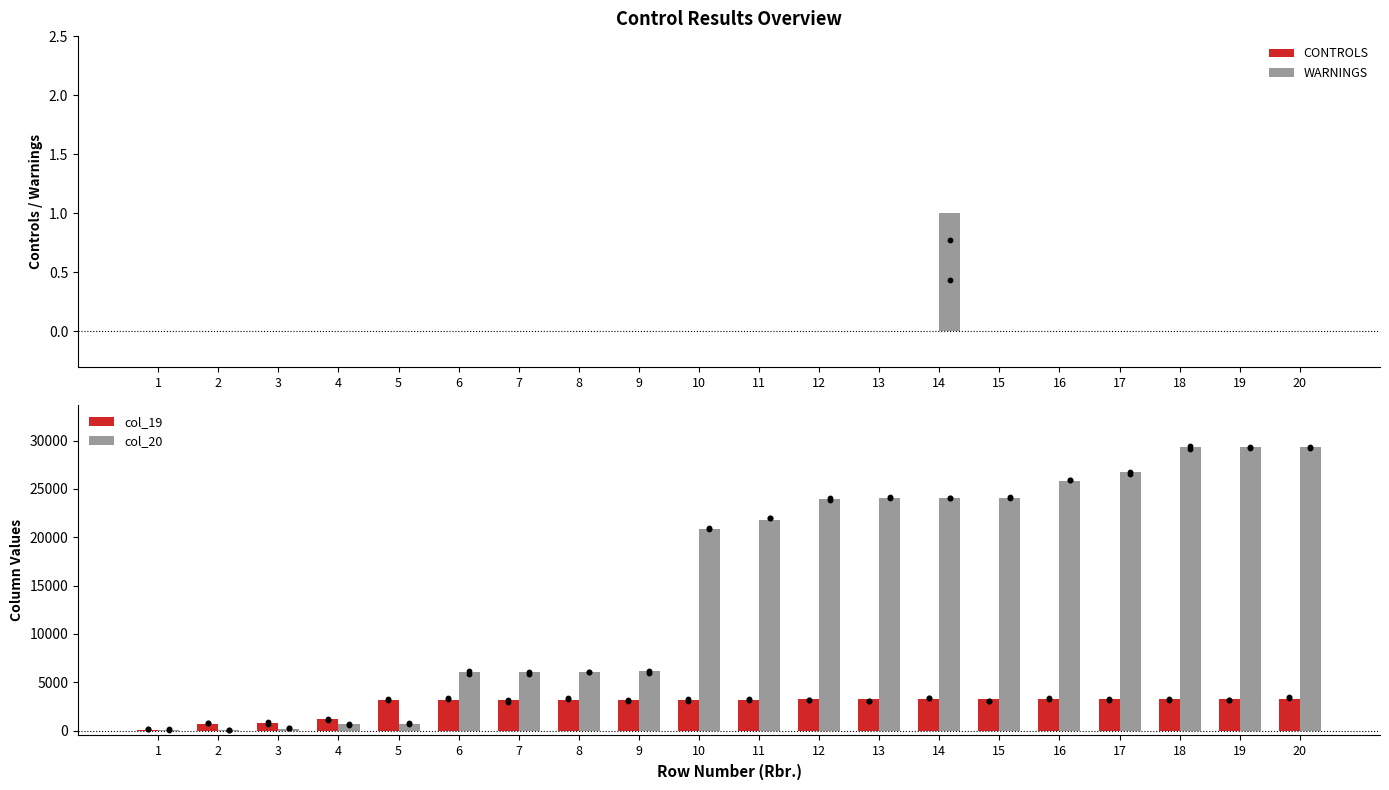

What are all the series names shown in the legend?

CONTROLS, WARNINGS, col_19, col_20